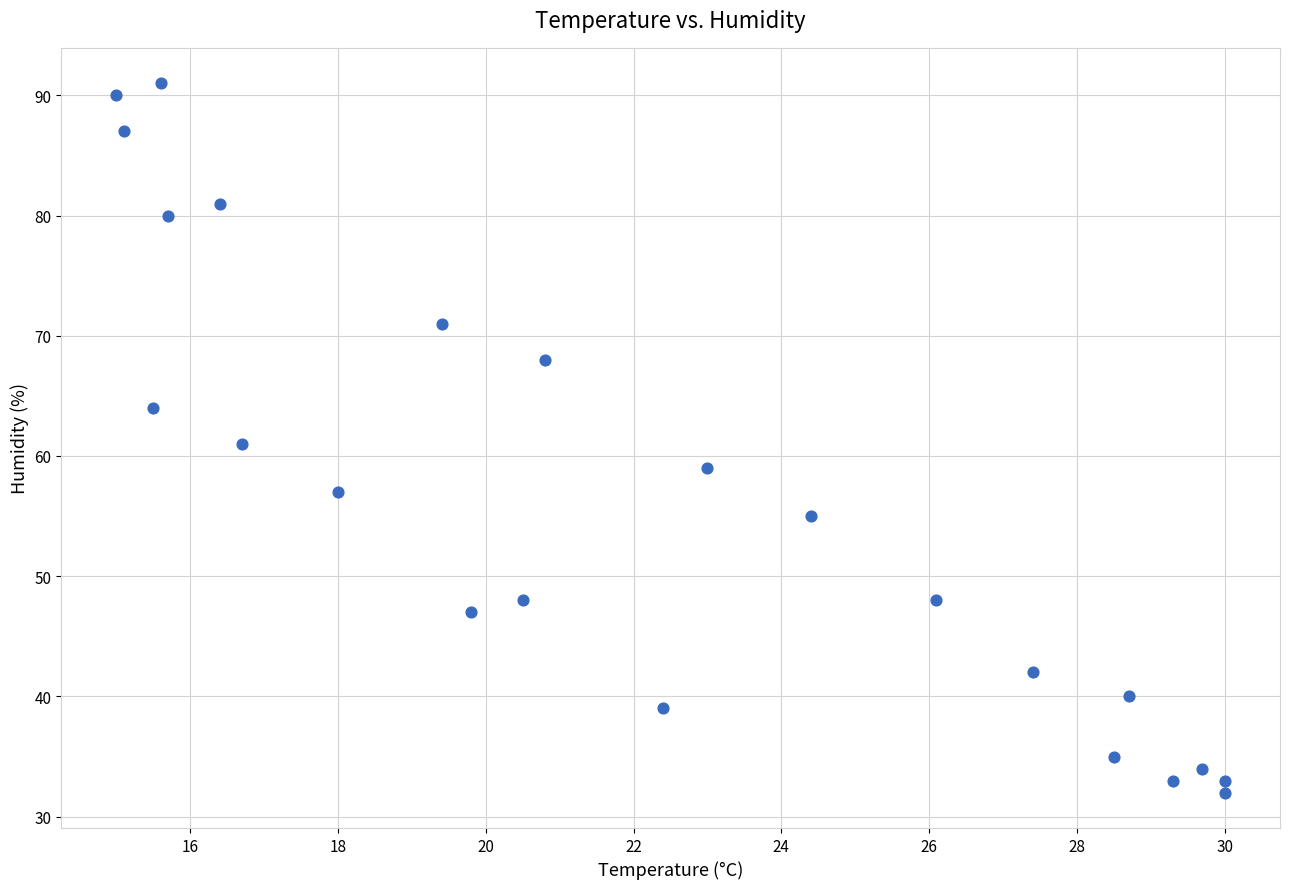

What is the range of Y values (max minus min)?

59